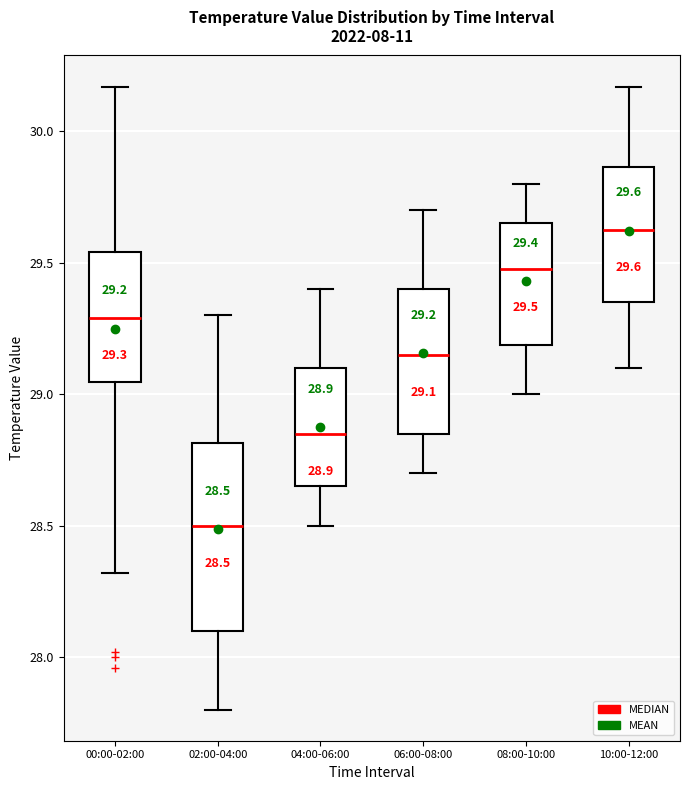

Which box is the tallest, from its lower edge to its upper edge?

02:00-04:00